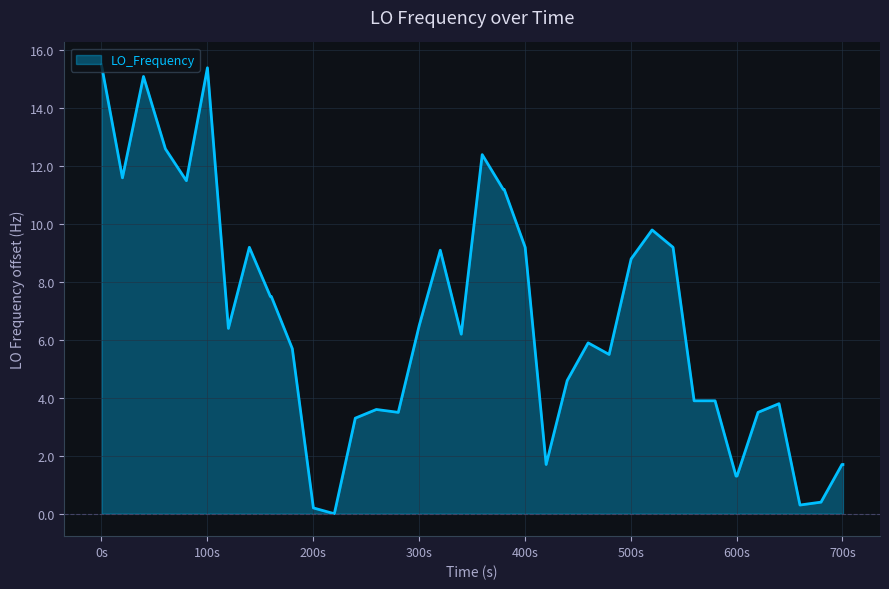

What is the greatest value displayed?

15.5